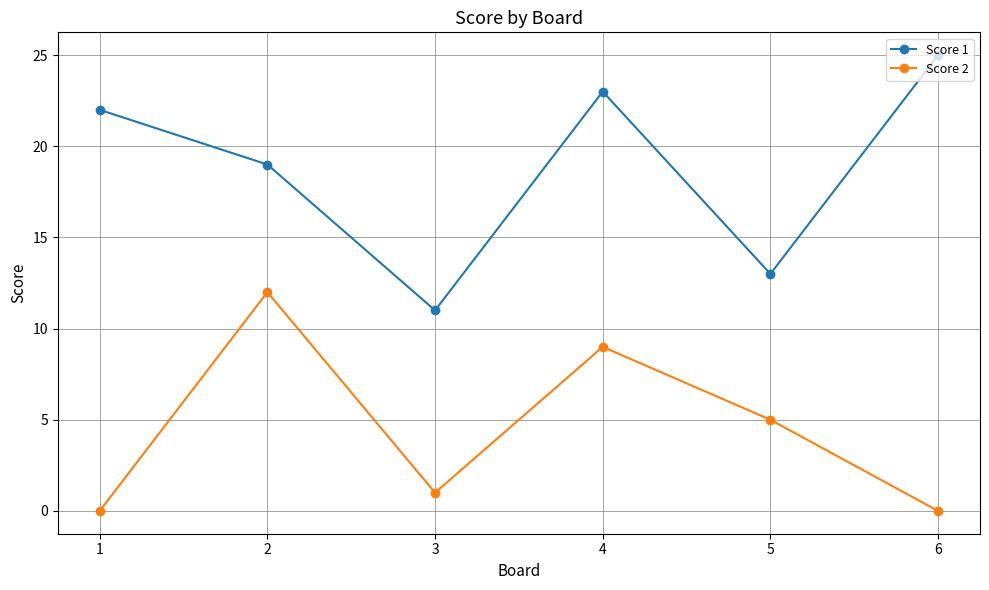

Rank the series by their maximum value, from lowest to highest.

Score 2, Score 1